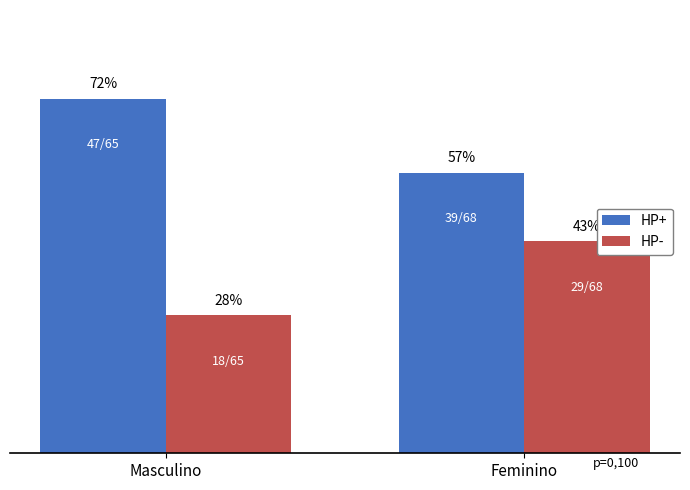

Which label corresponds to the largest value in the chart?

Masculino